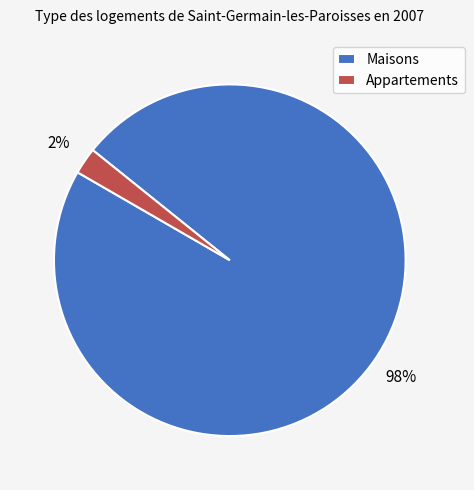

Combined, do Appartements and Maisons account for over 50%?

Yes